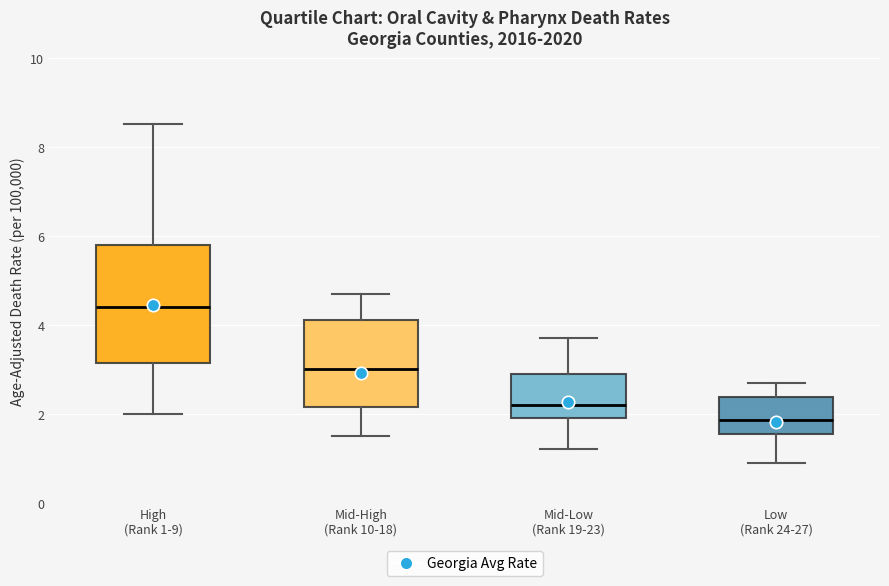

Comparing the boxes themselves (not the whiskers), which one is the tallest?

High (Rank 1-9)